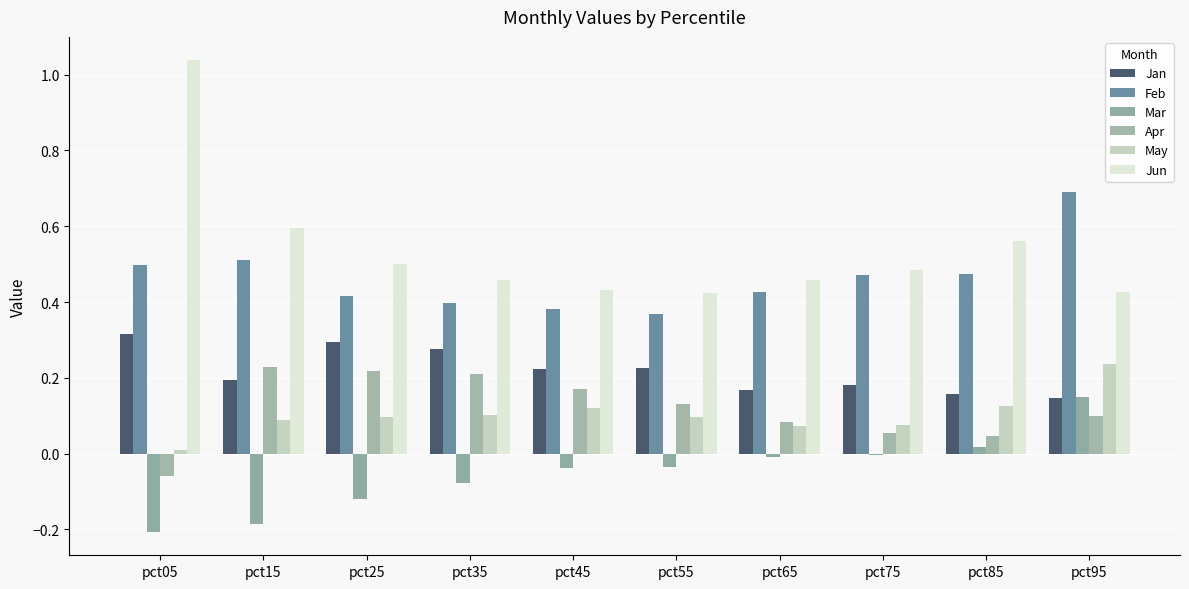

Are the bars grouped side by side (vs. stacked)?

Yes